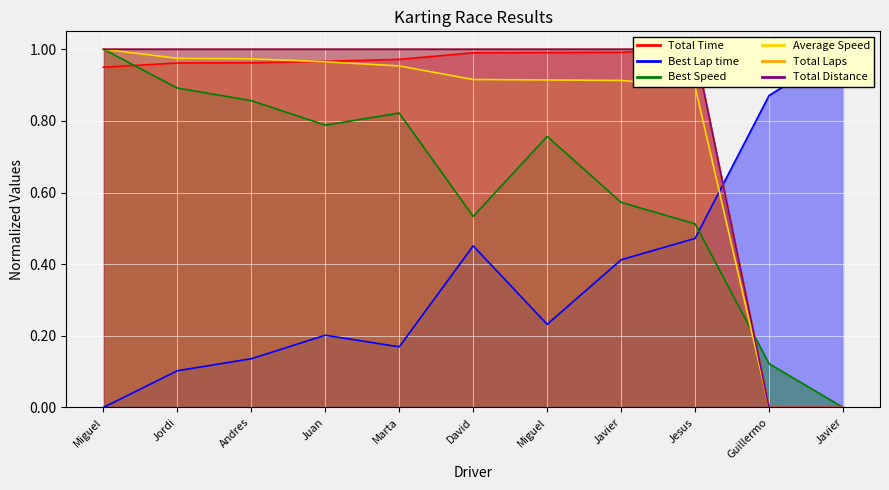

At Andres, list the series in order from largest to smallest.

Total Laps, Total Distance, Average Speed, Total Time, Best Speed, Best Lap time